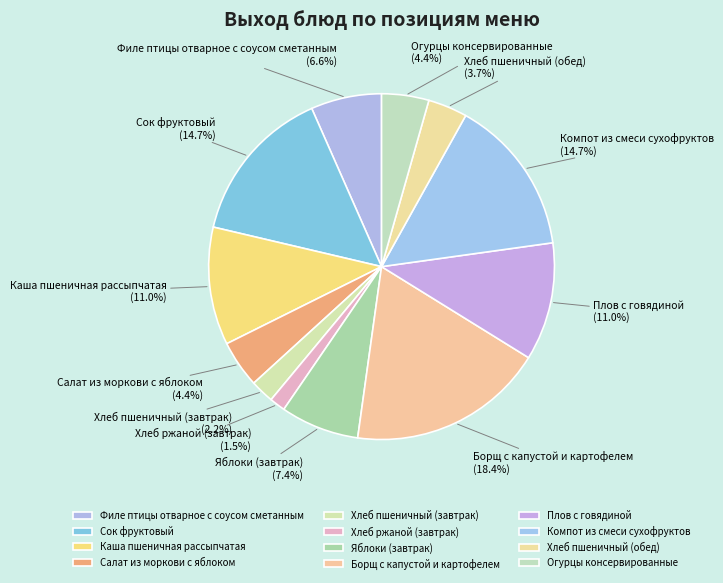

To the nearest percent, what portion does Хлеб пшеничный (завтрак) represent?

2%